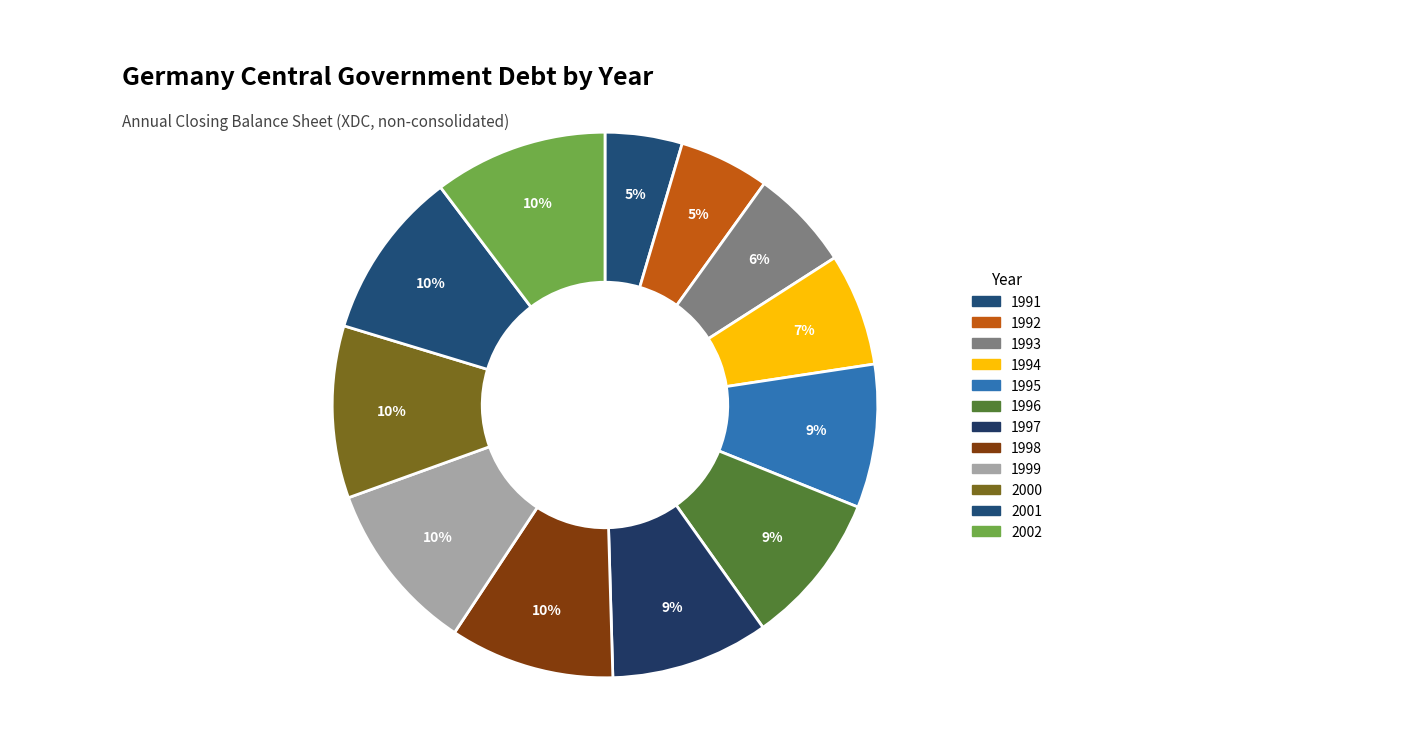

How many slices are in this pie chart?

12